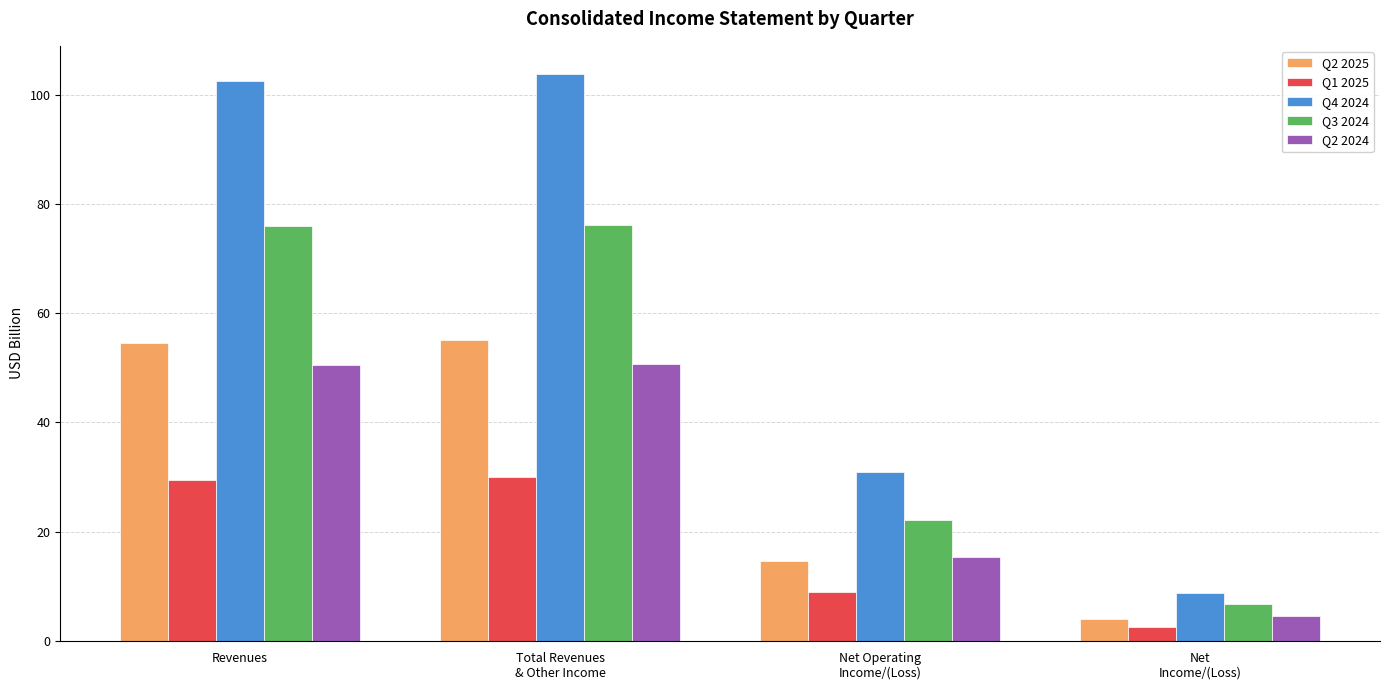

What position from the right is Net Operating
Income/(Loss)?

2